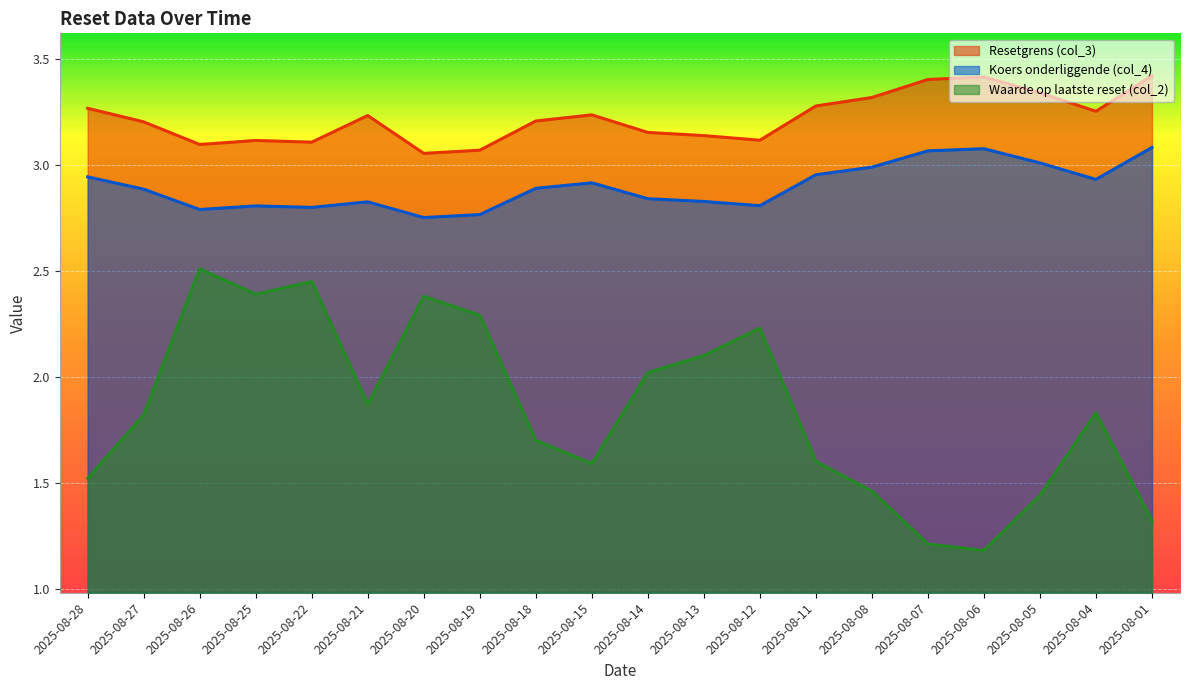

Where is the first local minimum for Koers onderliggende (col_4)?

2025-08-26